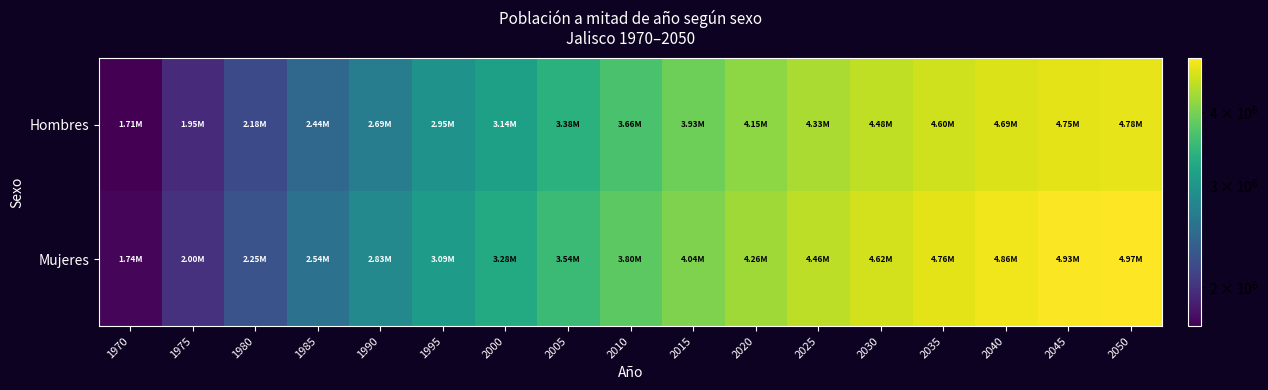

Rank the series by their average value, from lowest to highest.

Hombres, Mujeres